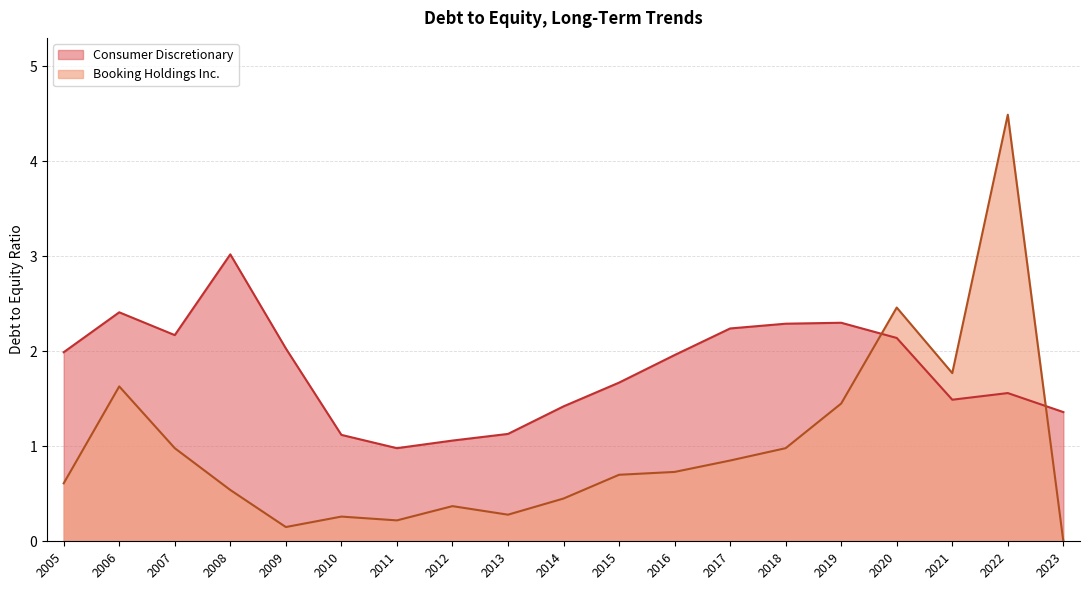

At 2006, list the series in order from smallest to largest.

Booking Holdings Inc., Consumer Discretionary